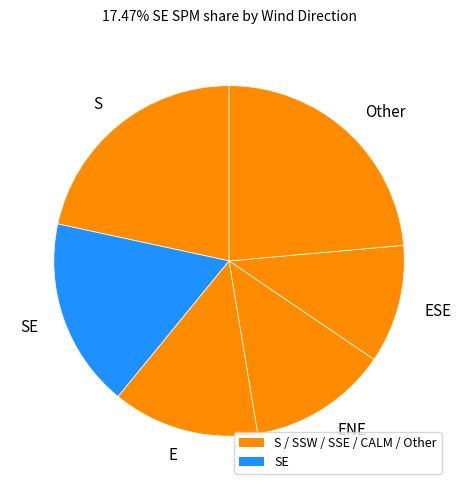

Is the sum of ESE and ENE greater than half?

No